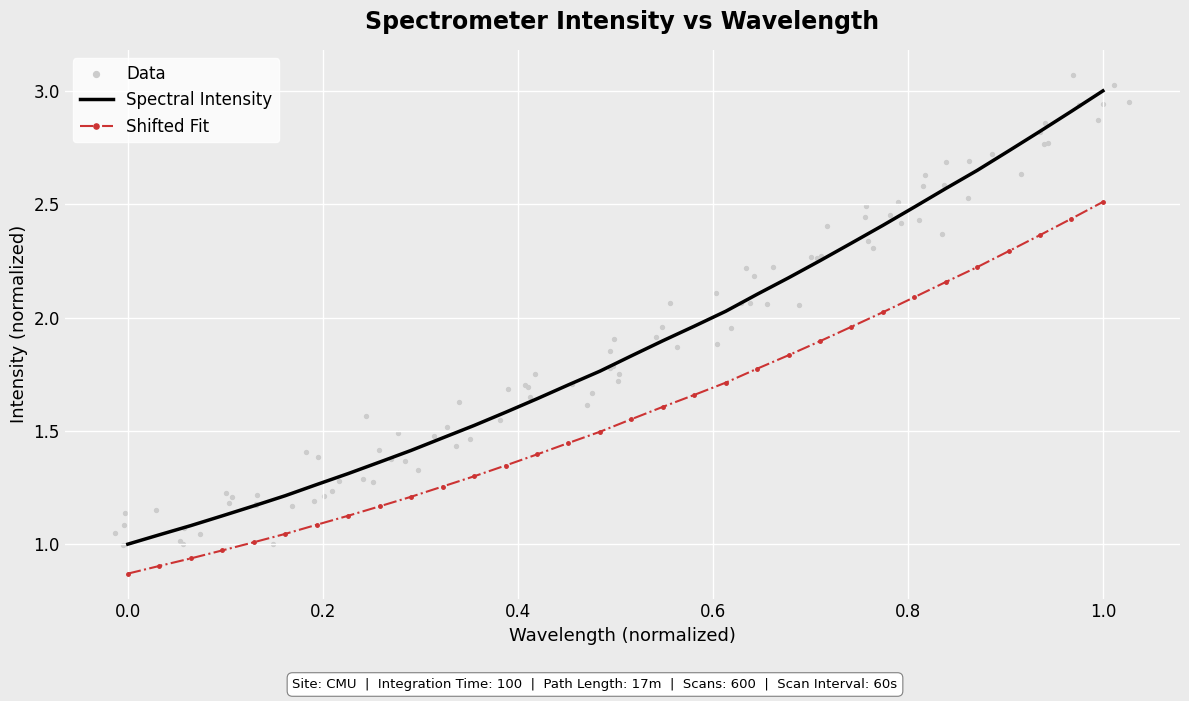

True or false: Spectral Intensity and Shifted Fit cross at least once.

False